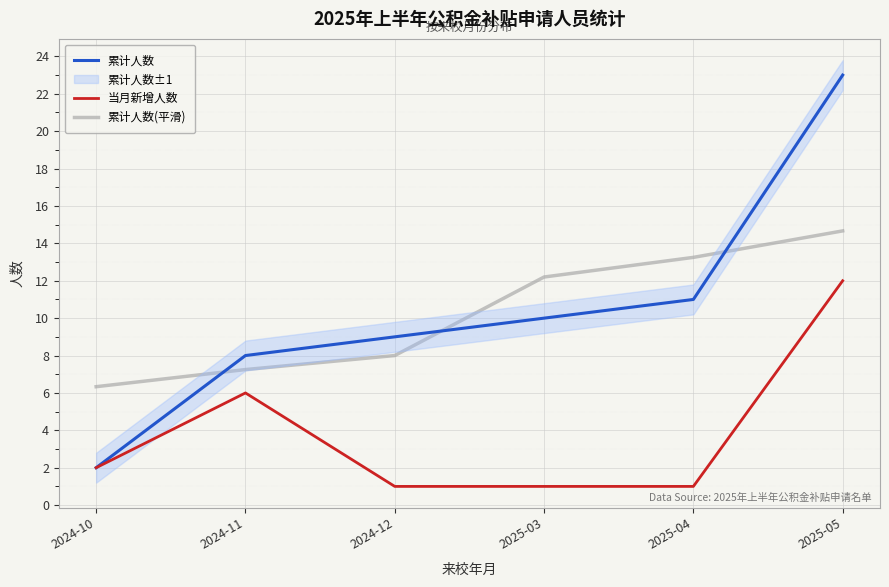

How many times do 累计人数 and 累计人数(平滑) cross each other?

3